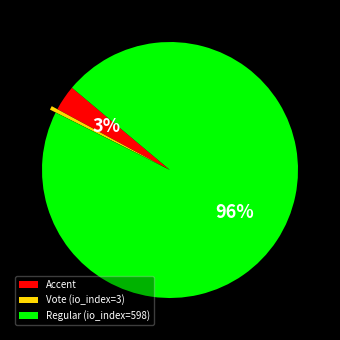

Is Regular (io_index=598) the majority of the pie?

Yes